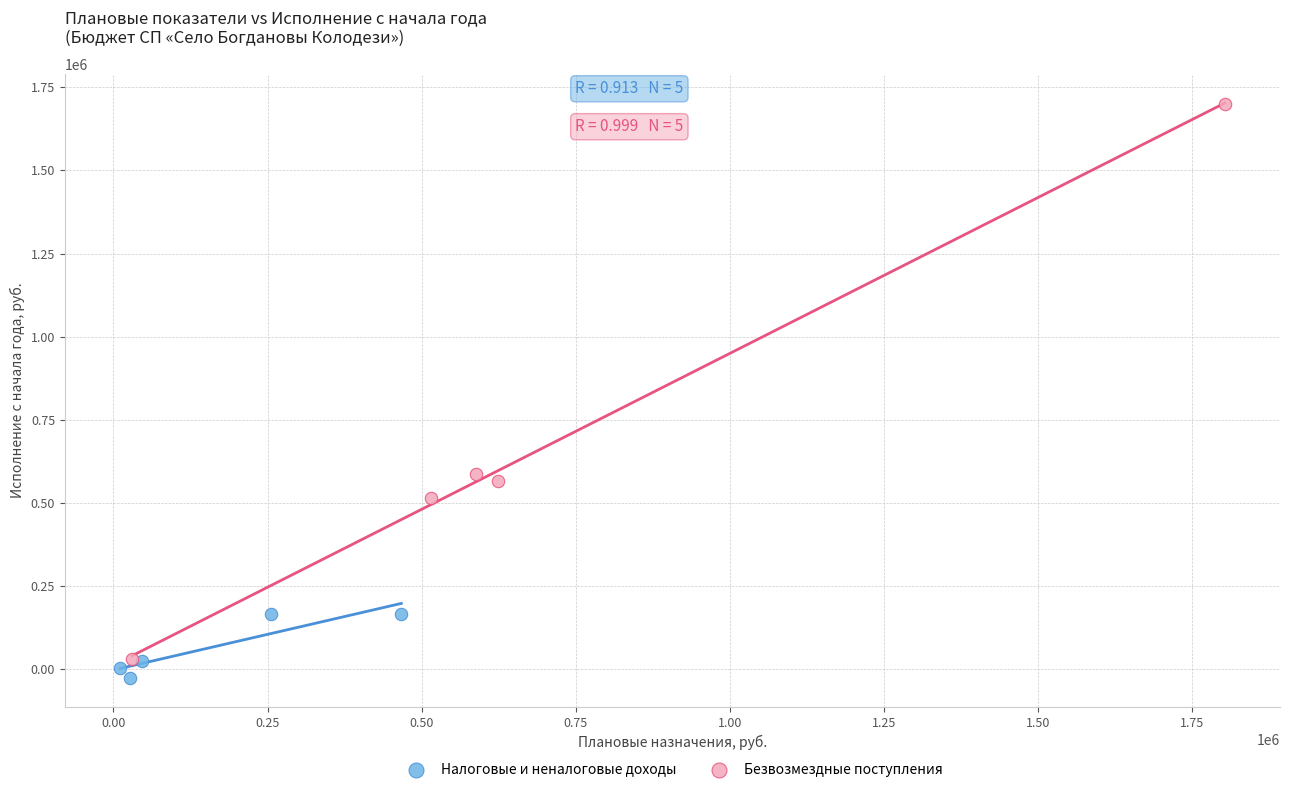

What are all the series names shown in the legend?

Налоговые и неналоговые доходы, Безвозмездные поступления